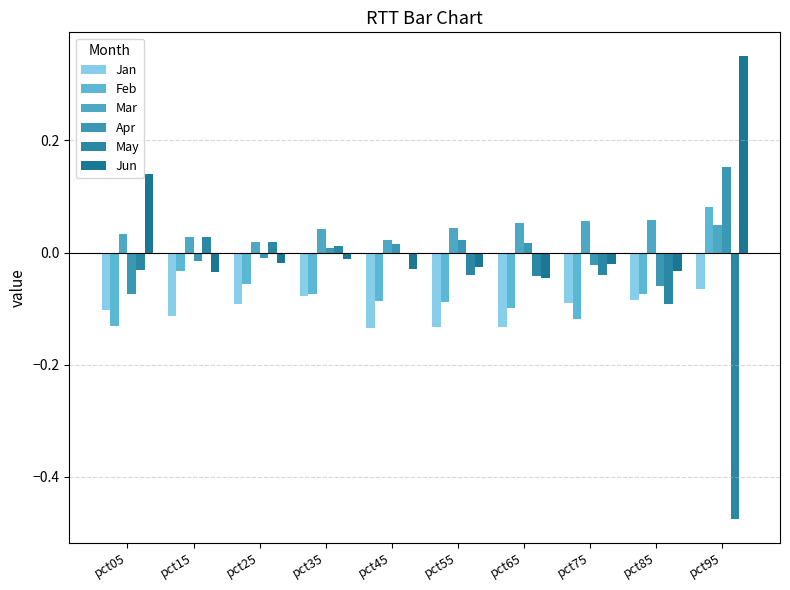

At how many categories does at least one series exceed 0?

10